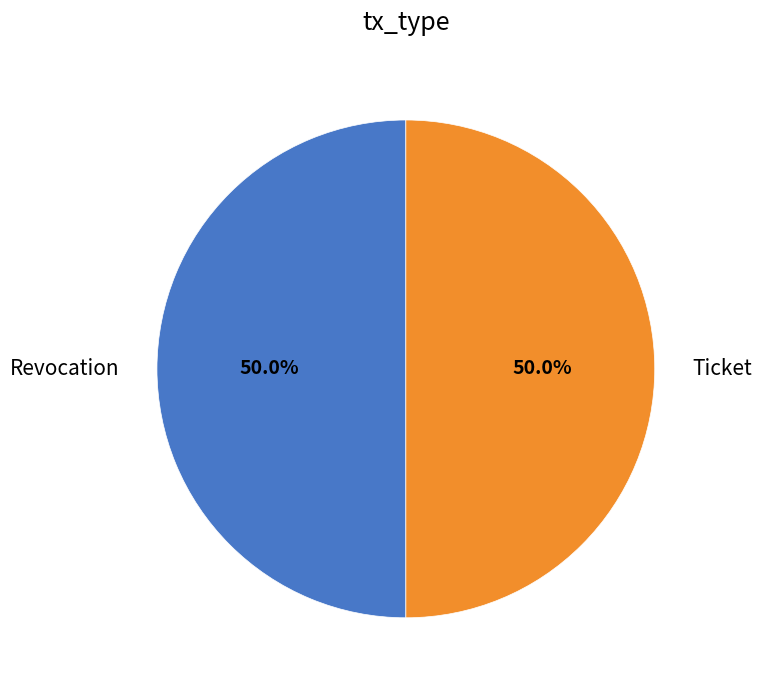

What portion of the pie excludes Revocation?

50.0%